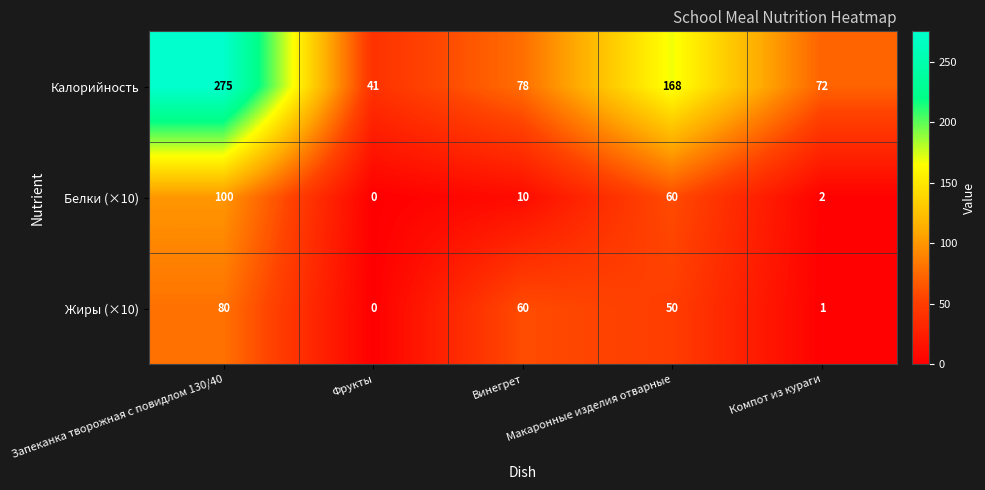

What is the minimum value for Калорийность?

41